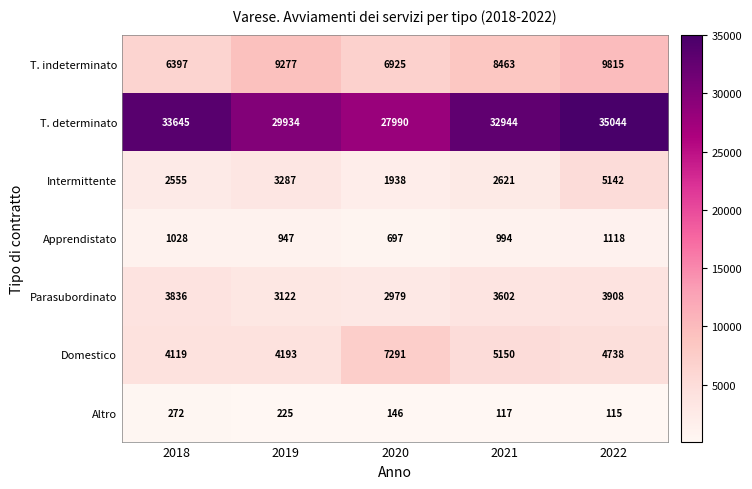

What is the sum of the T. indeterminato values at 2022 and 2018?

16212